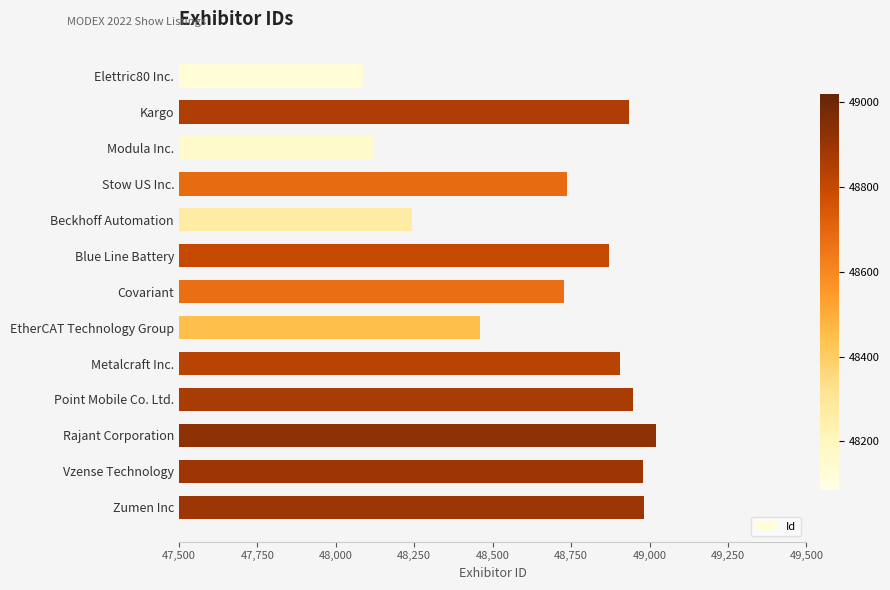

Approximately how many times larger is the value at Covariant compared to EtherCAT Technology Group?

1.0